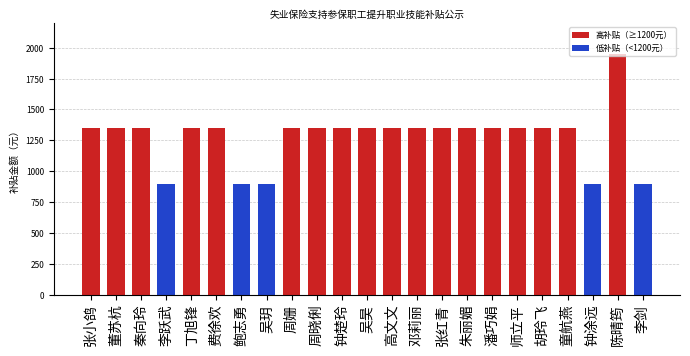

How many data points are less than 1350?

5